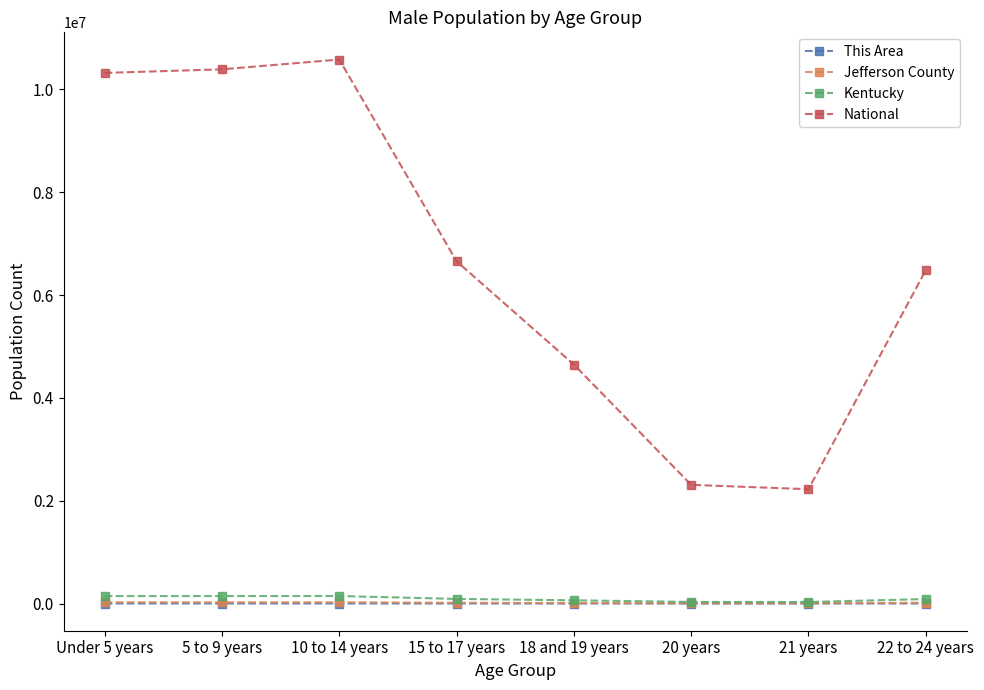

How many data points in Kentucky are less than 89616?

4